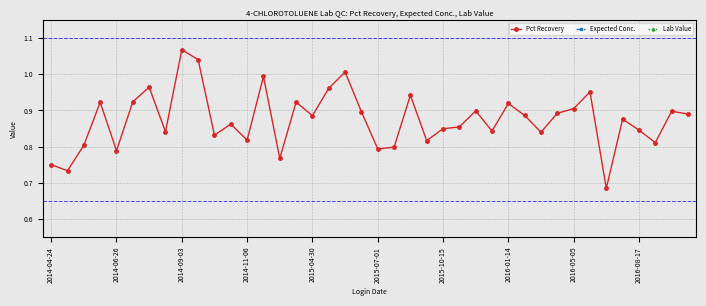

The Pct Recovery series shows 0.3 at 2014-09-03. True or false?

False